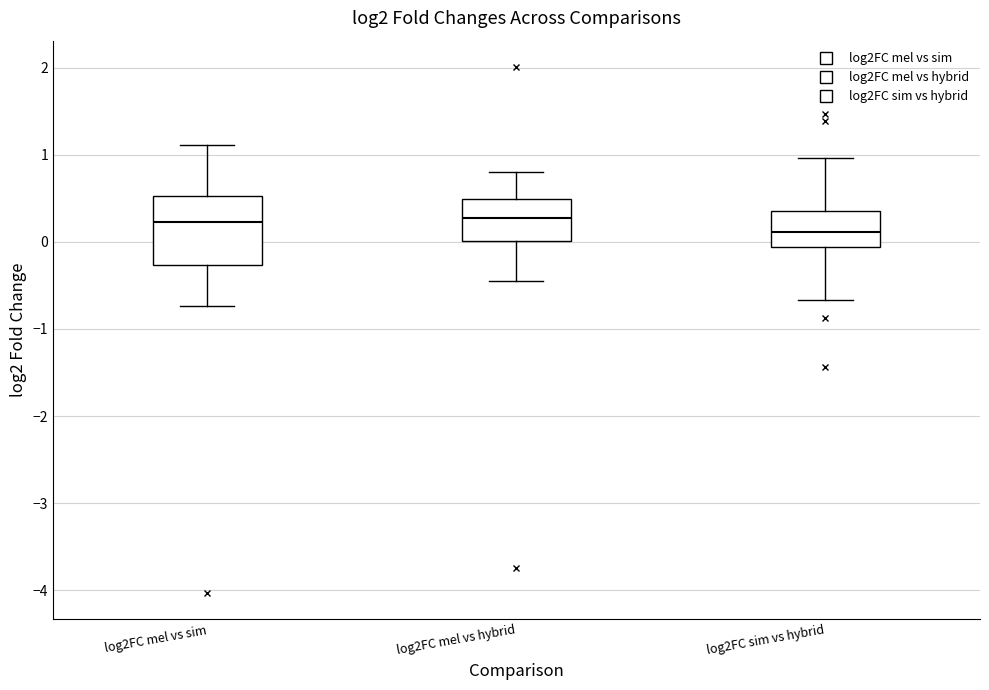

Reading left to right, transcribe this box plot: for each box, give where its median line is, the range the box spans, and where its two whiskers end, as read against the y-axis. The values are not printed on the chart, so give them approximately, as read against the axis.

log2FC mel vs sim: median 0.2, box -0.3 to 0.5, whiskers -0.7 to 1.1
log2FC mel vs hybrid: median 0.3, box 0.0 to 0.5, whiskers -0.4 to 0.8
log2FC sim vs hybrid: median 0.1, box -0.1 to 0.4, whiskers -0.7 to 1.0